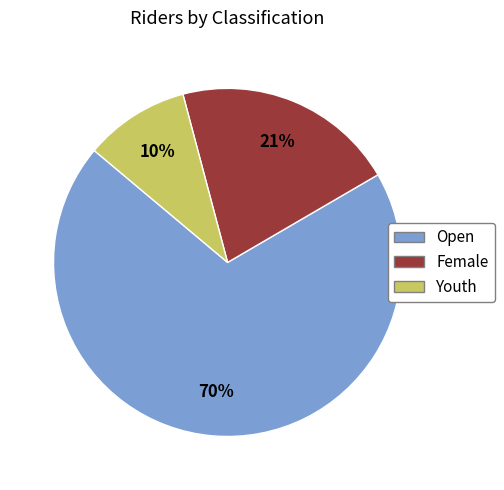

True or false: Female accounts for 34% of the total.

False